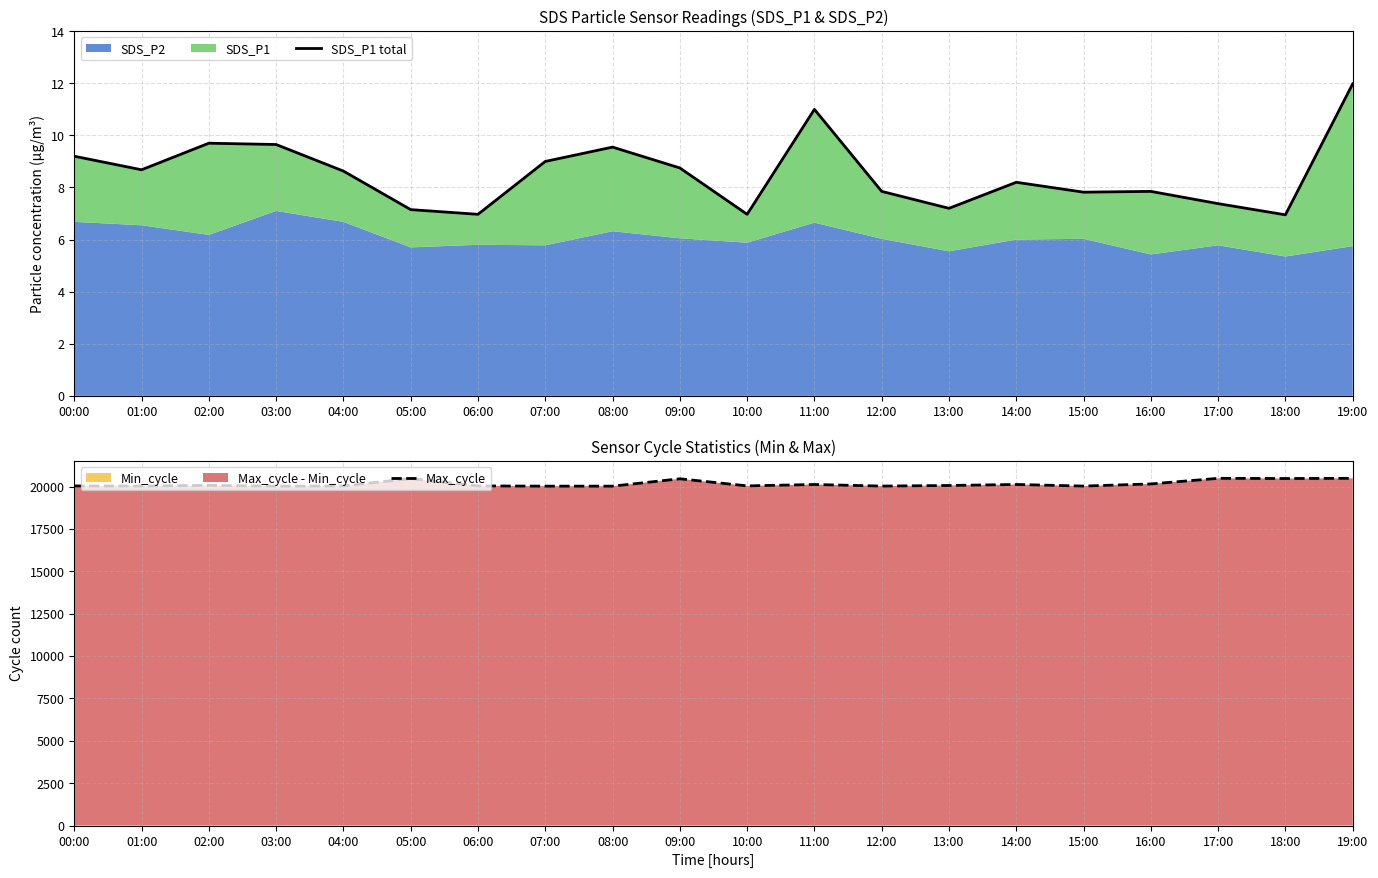

Is the value of Max_cycle at 02:00 greater than the value of SDS_P1 total at 14:00?

Yes